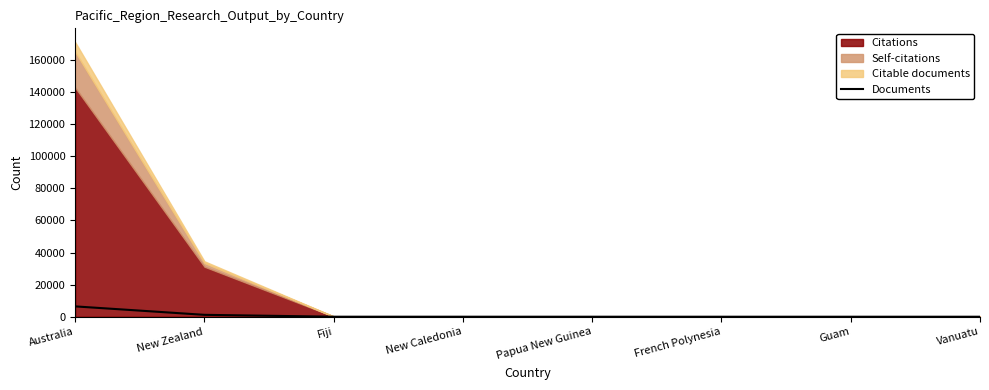

What is the difference between the maximum and minimum values?

6440